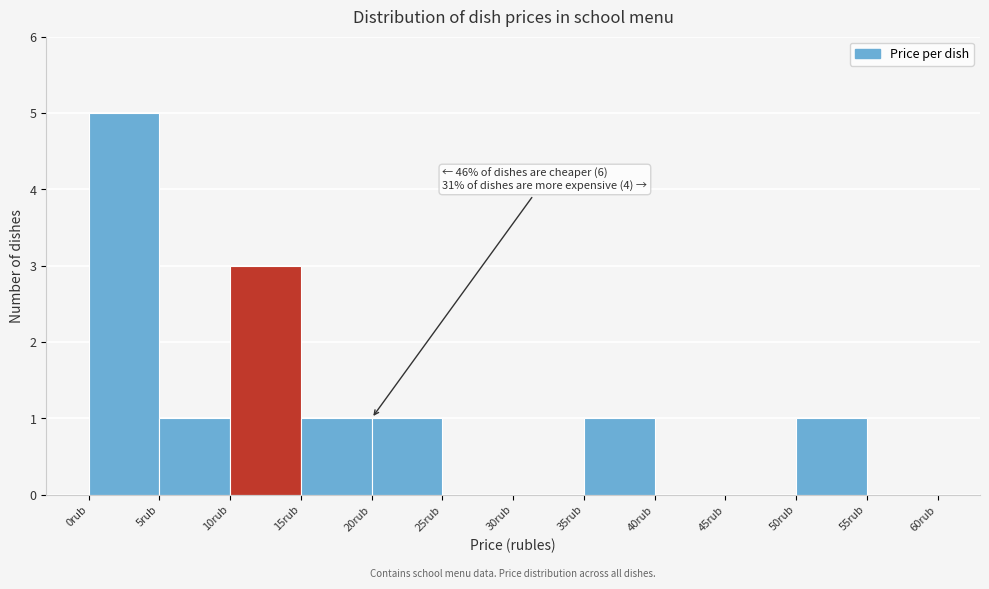

Which range on the x-axis has the tallest bar?

0 to 5